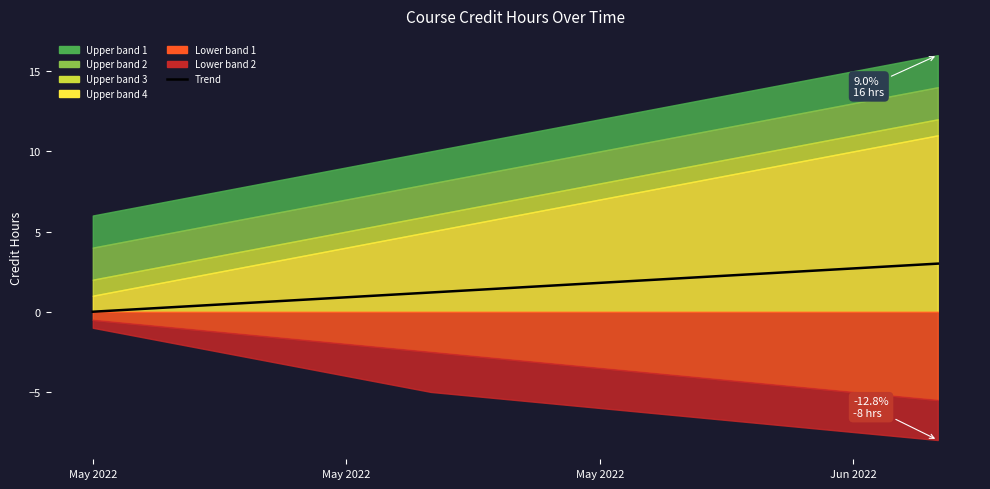

What is the label of the 4th point from the left?

May 2022